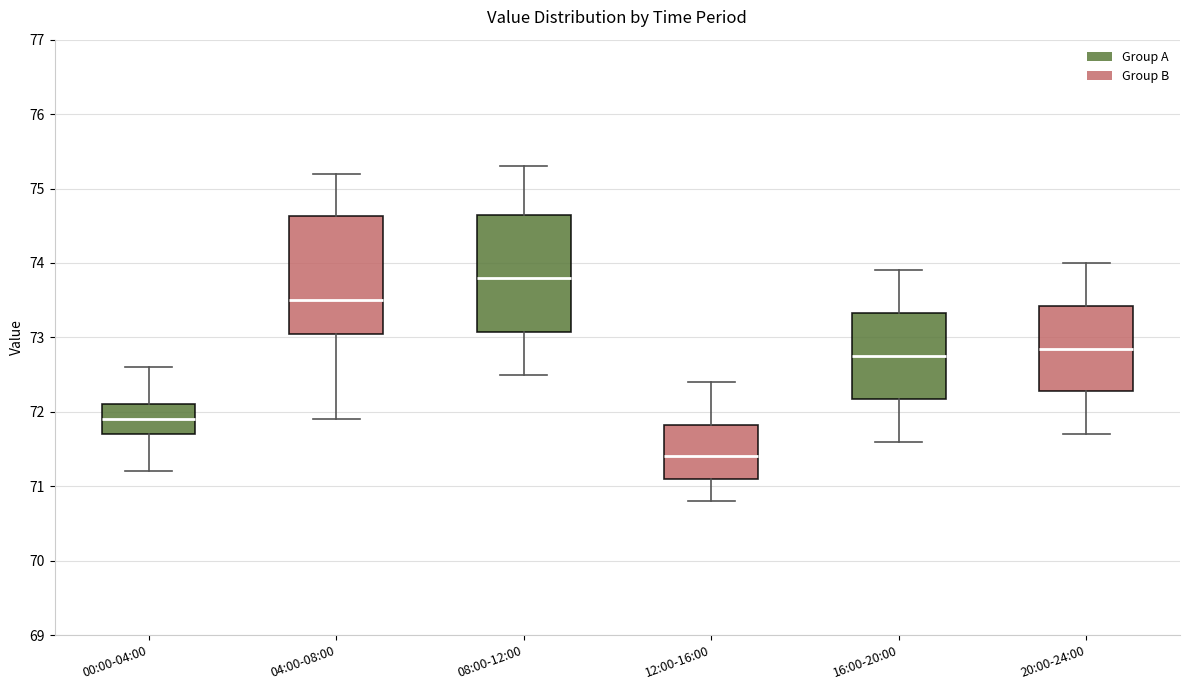

Where does the median line of the box for 08:00-12:00 sit on the y-axis? The values are not printed on the chart, so give them approximately, as read against the axis.

73.8